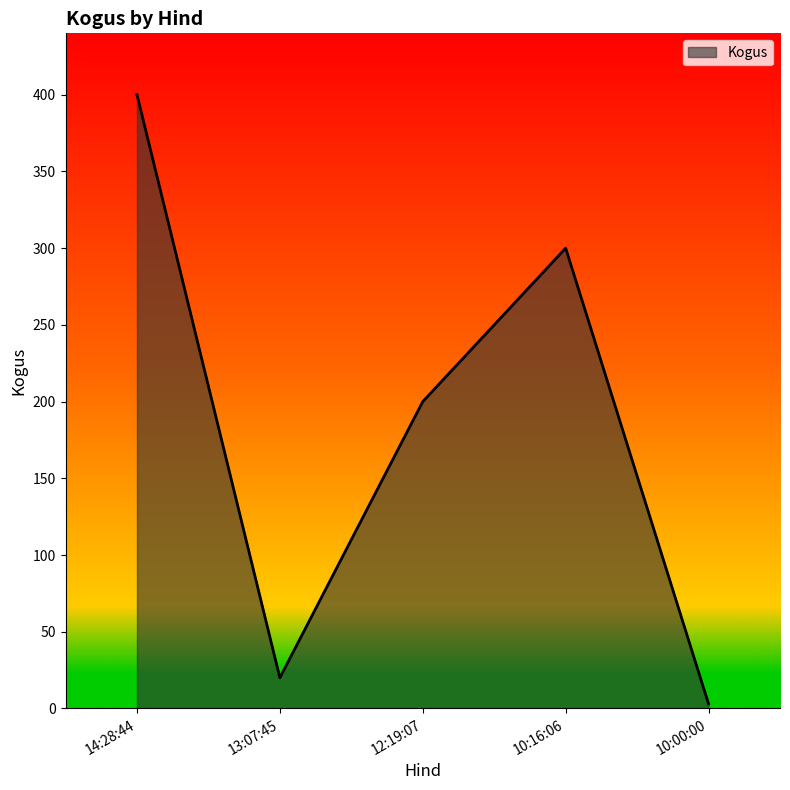

Reading right to left, extract all data points from this chart.

10:00:00=3	10:16:06=300	12:19:07=200	13:07:45=20	14:28:44=400